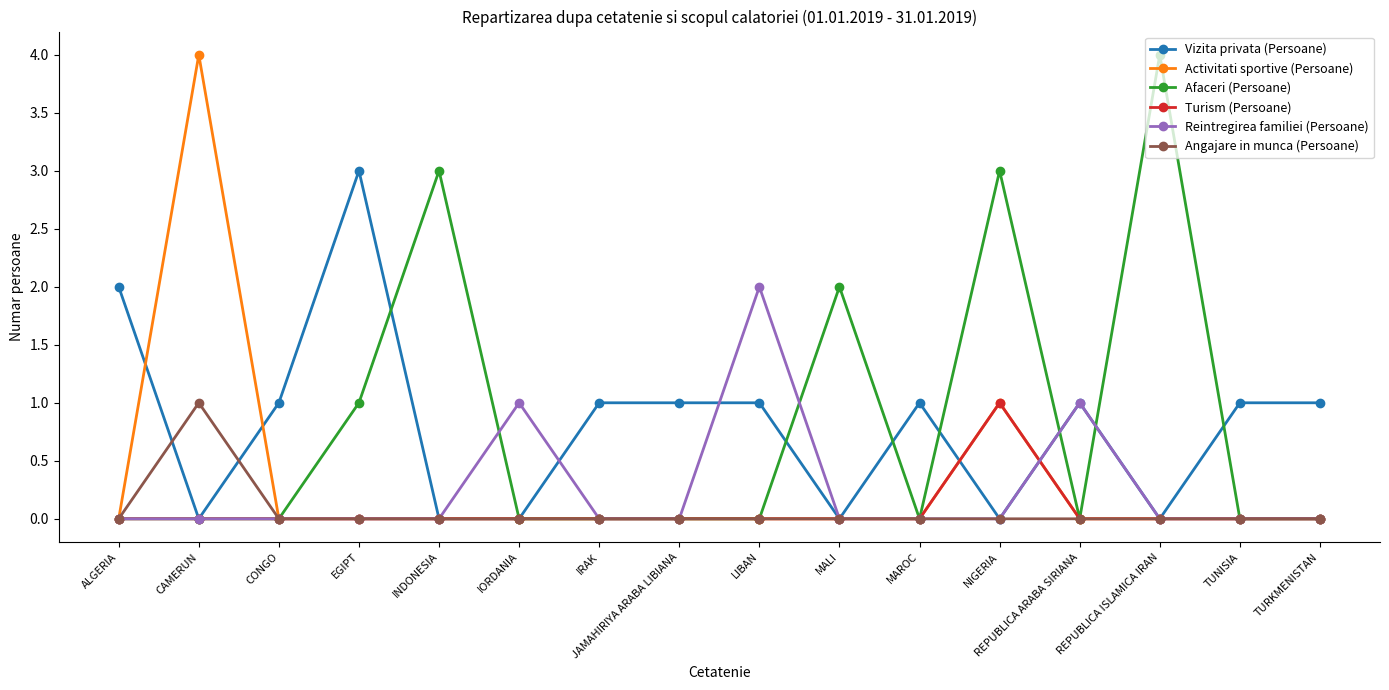

How many data points does each series have?

16